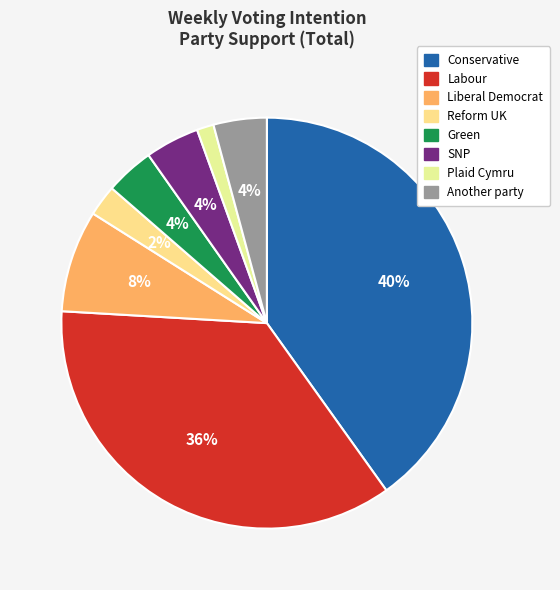

Is it true that Green is 1% of the pie?

False